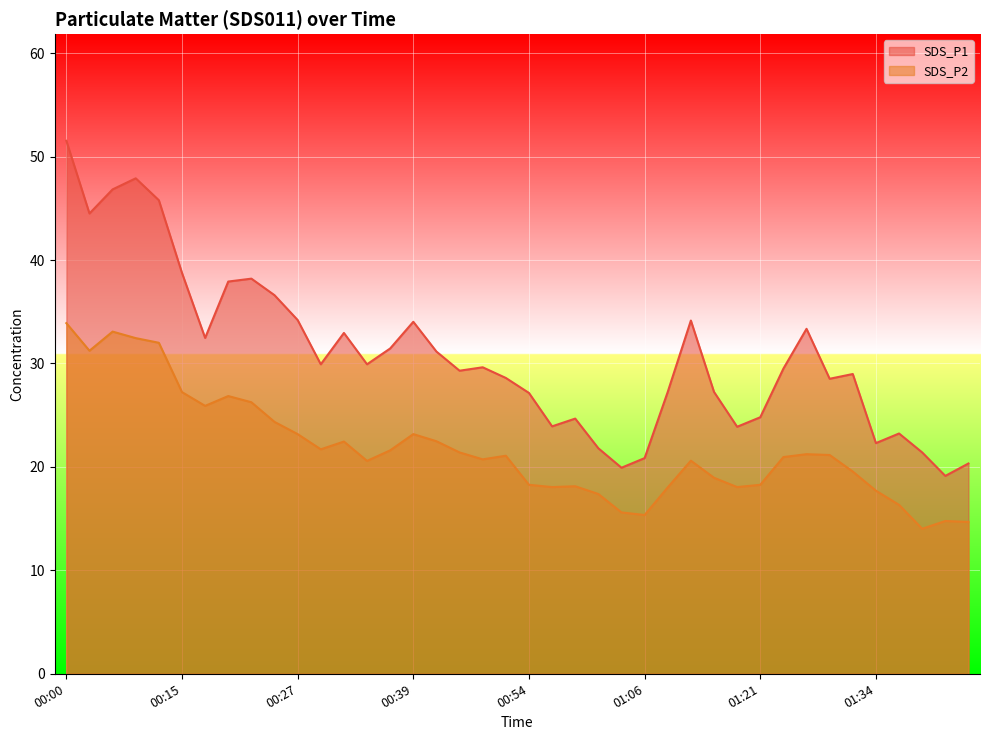

What position from the left is 01:02?

24